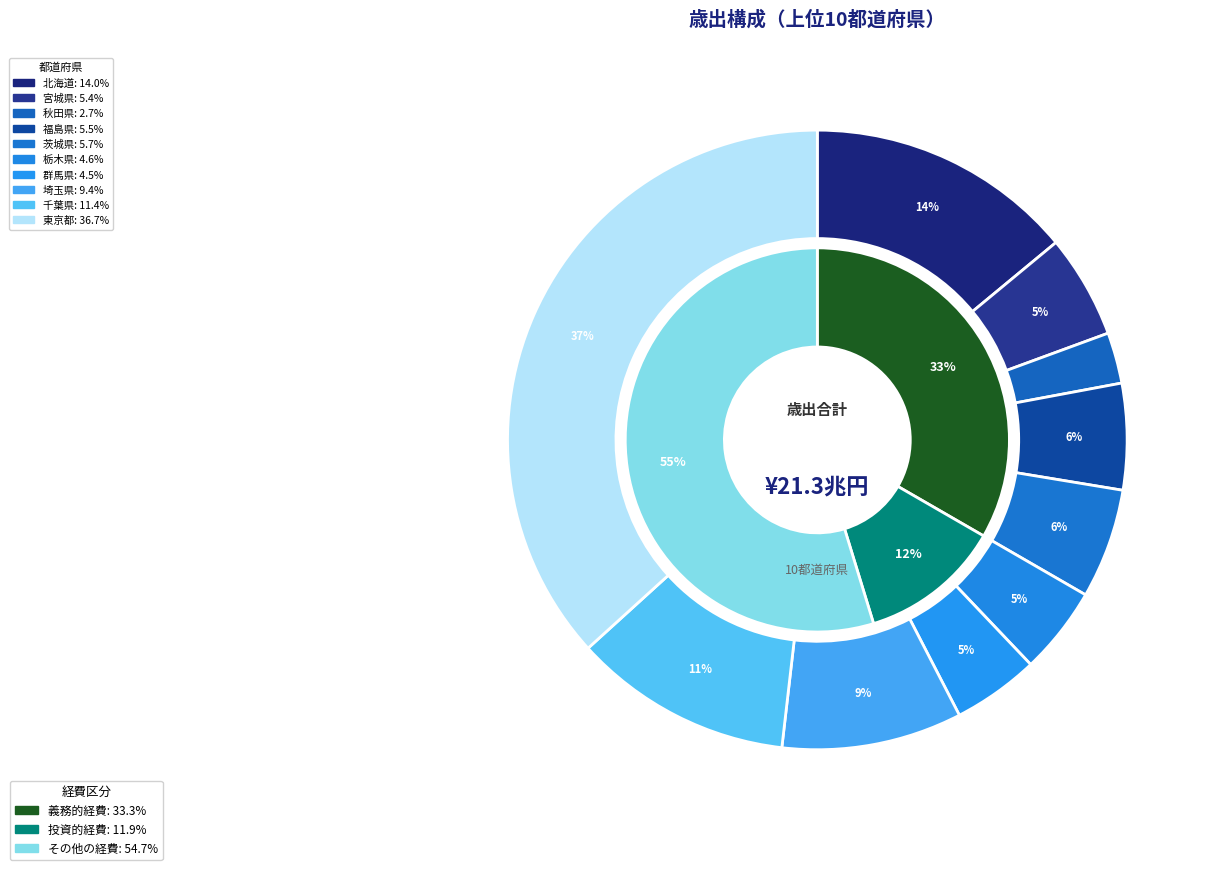

Is 北海道 the majority of the pie?

No